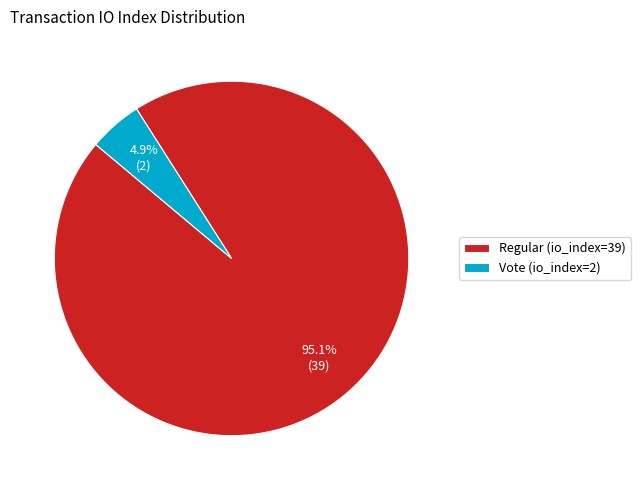

What is the total percentage of Regular (io_index=39) and Vote (io_index=2)?

100.0%